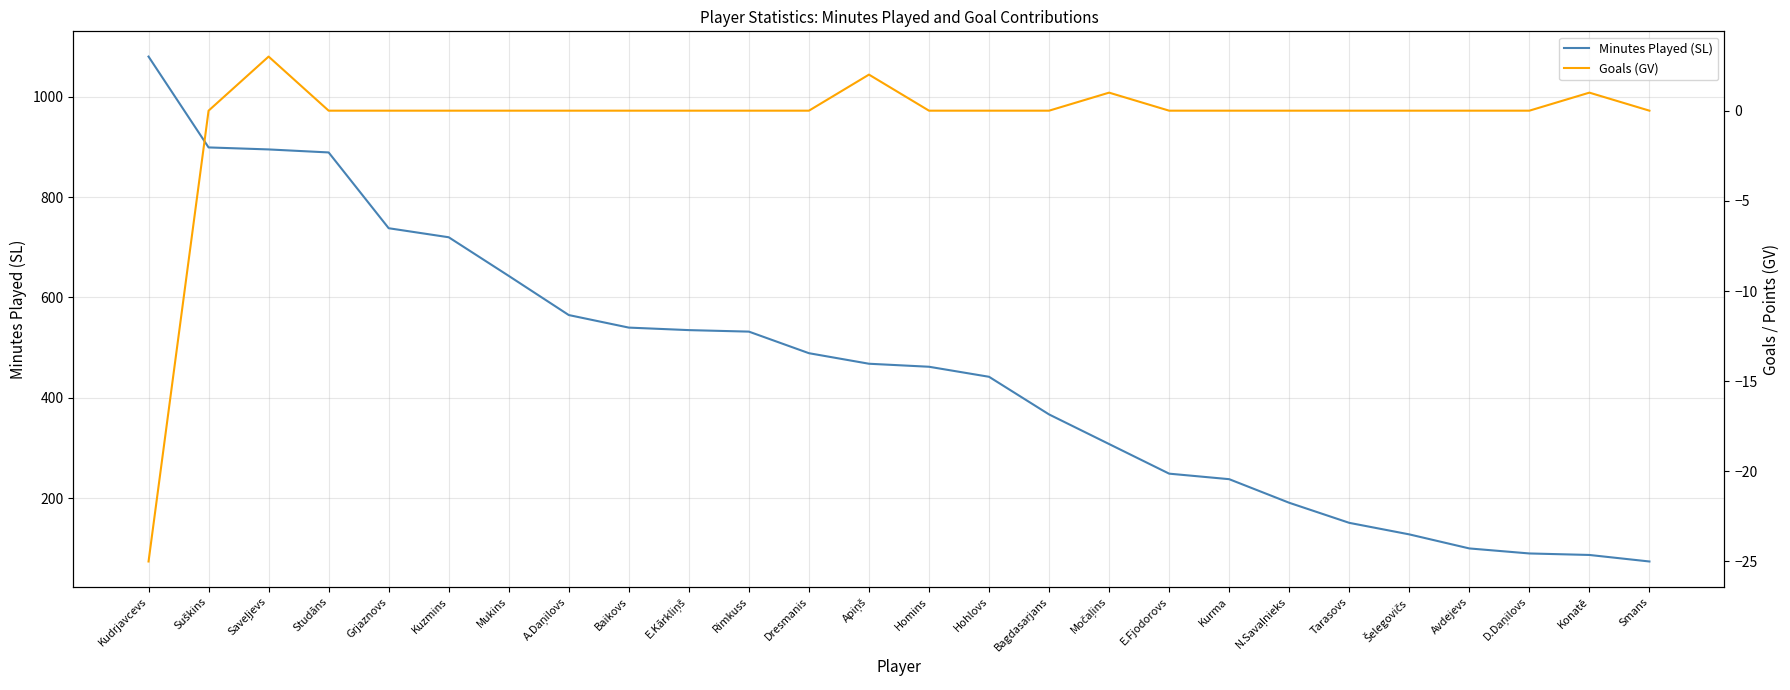

Rank the series by their average value, from highest to lowest.

Minutes Played (SL), Goals (GV)